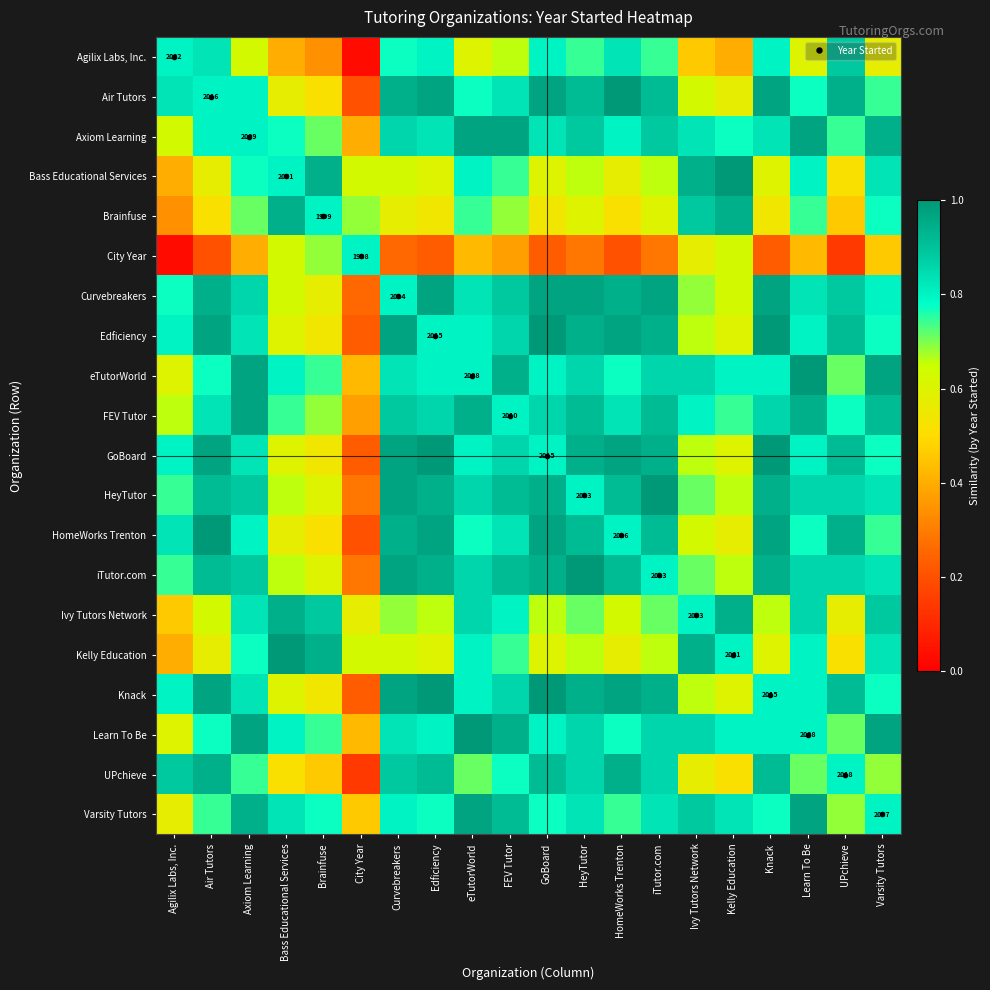

Count the Ivy Tutors Network values in the range 0 to 1.

20